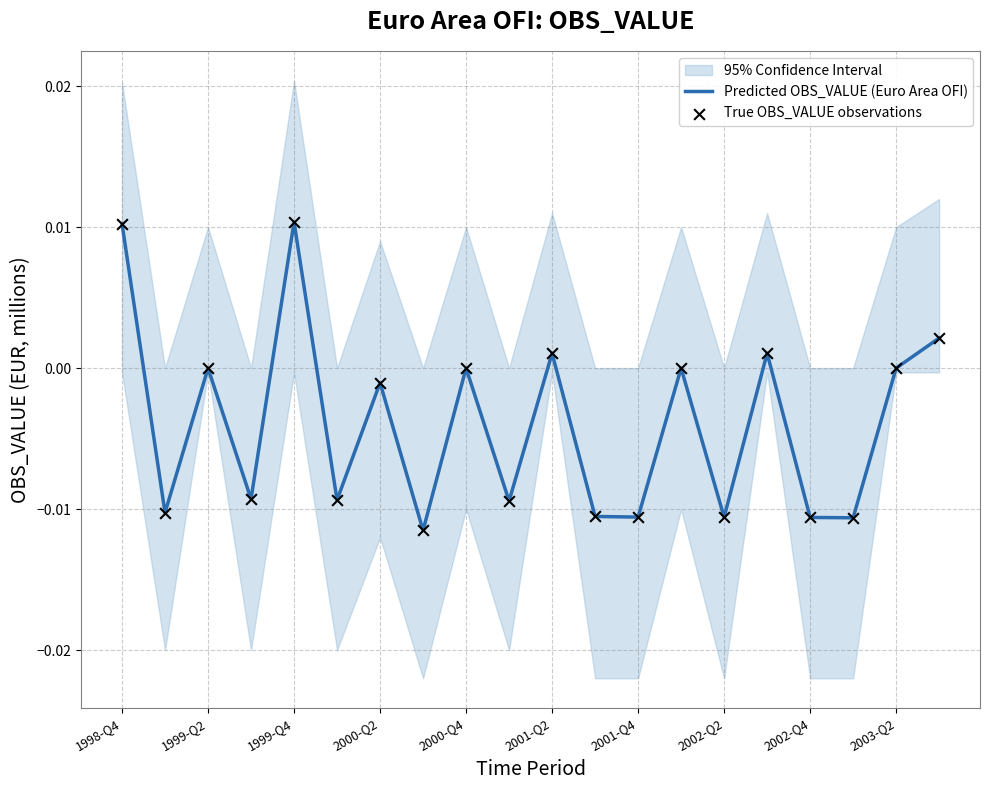

Which series contains the highest Y value?

Predicted OBS_VALUE (Euro Area OFI)